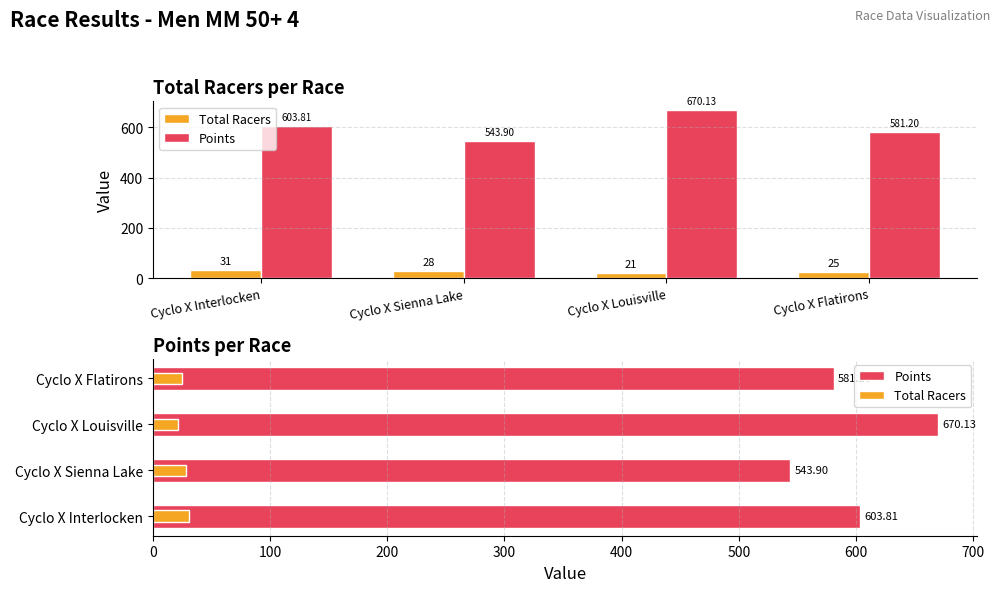

Rank the categories by Points value from highest to lowest.

Cyclo X Louisville, Cyclo X Interlocken, Cyclo X Flatirons, Cyclo X Sienna Lake